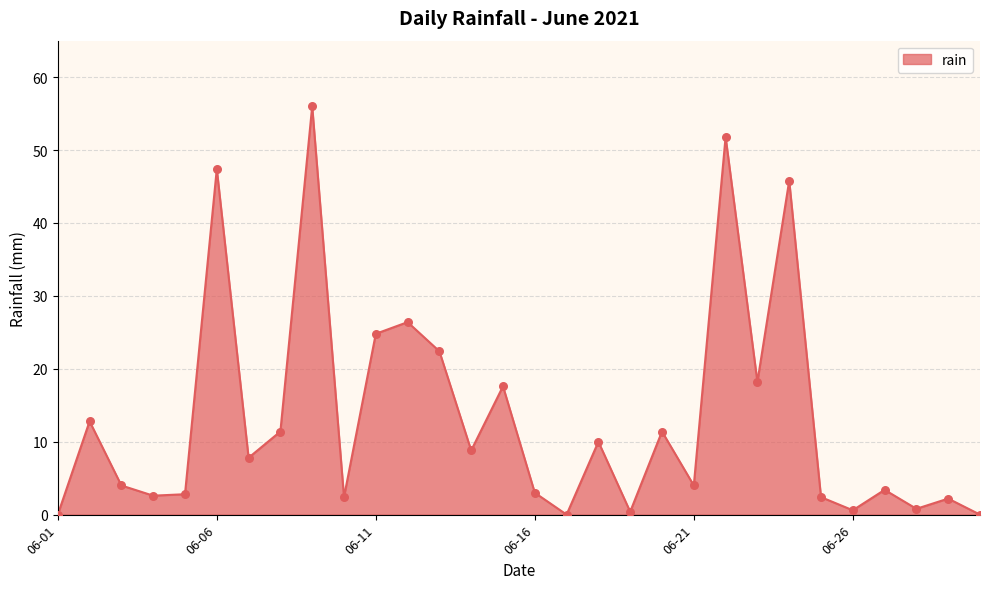

What is the difference between the maximum and minimum values?

56.0